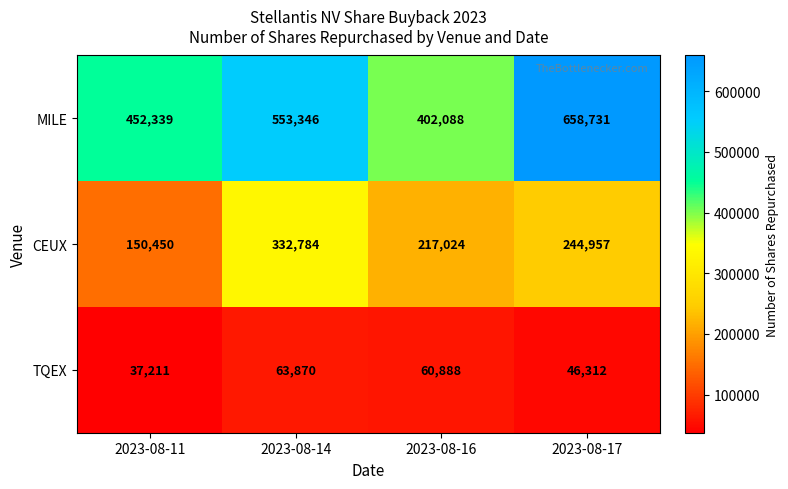

How many MILE values are between 452339 and 658731?

3